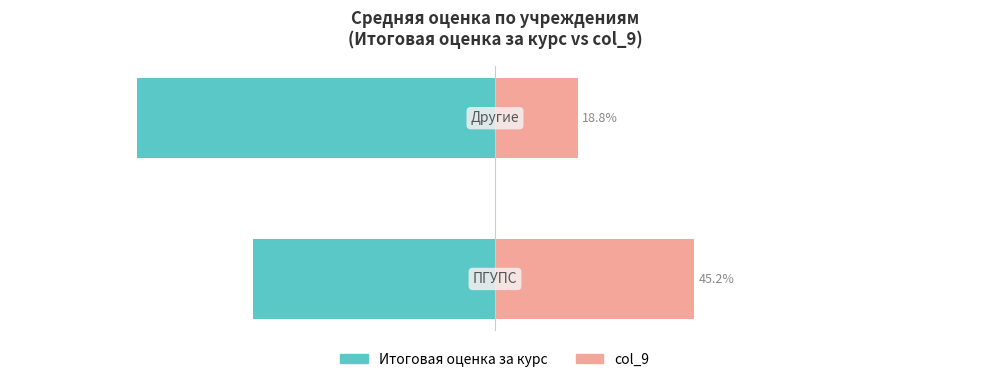

How many bars are there in total?

4